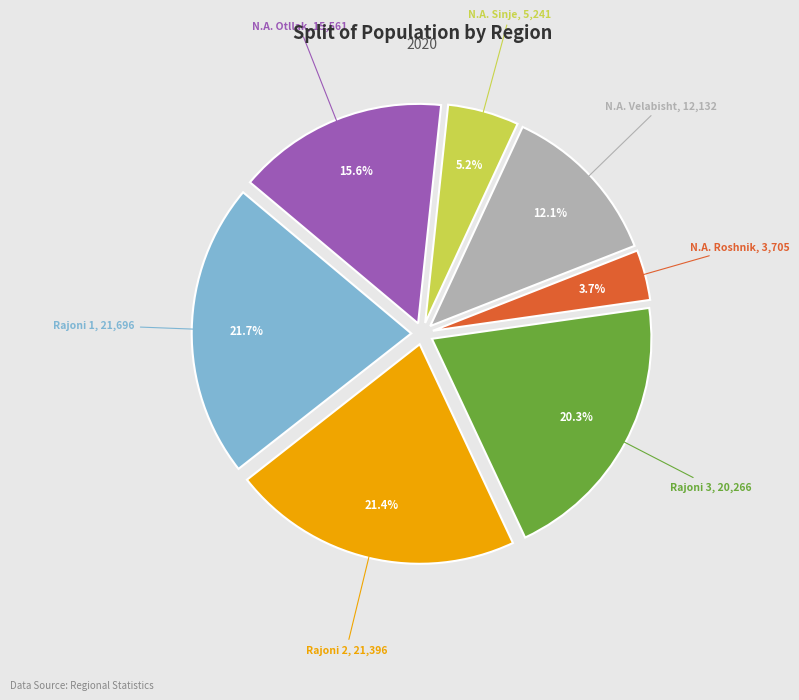

Is there any slice that represents more than half of the pie?

No